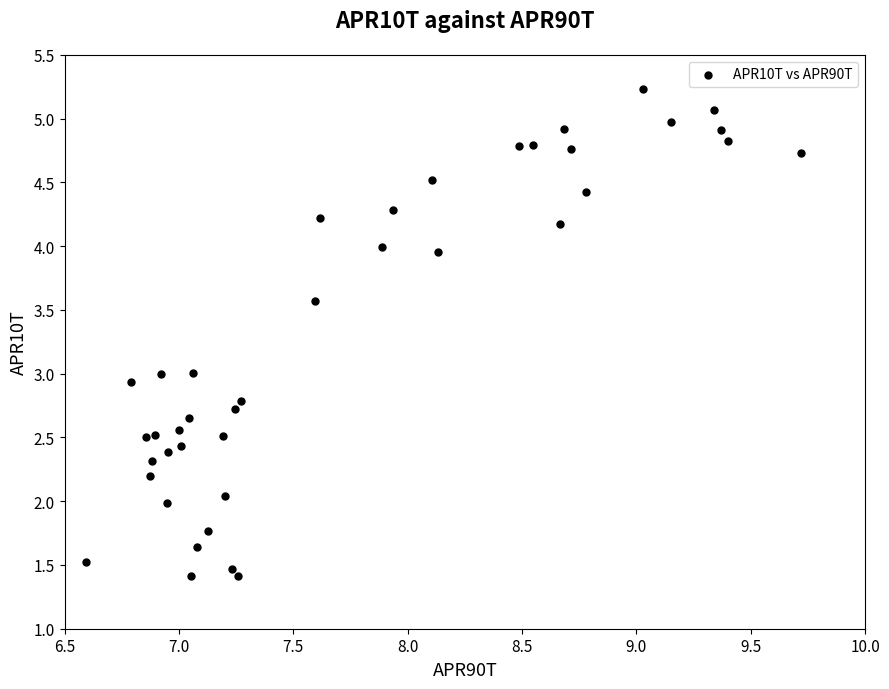

What is the range of X values (max minus min)?

3.1